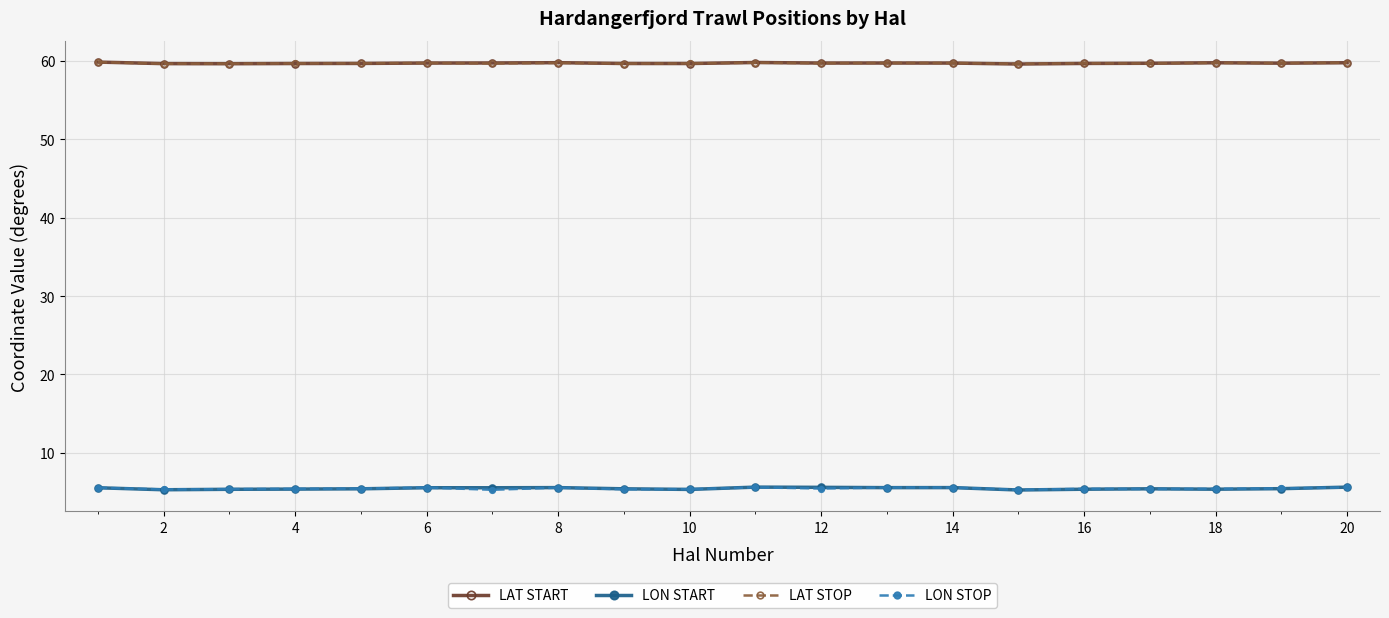

How many lines are shown in the chart?

4